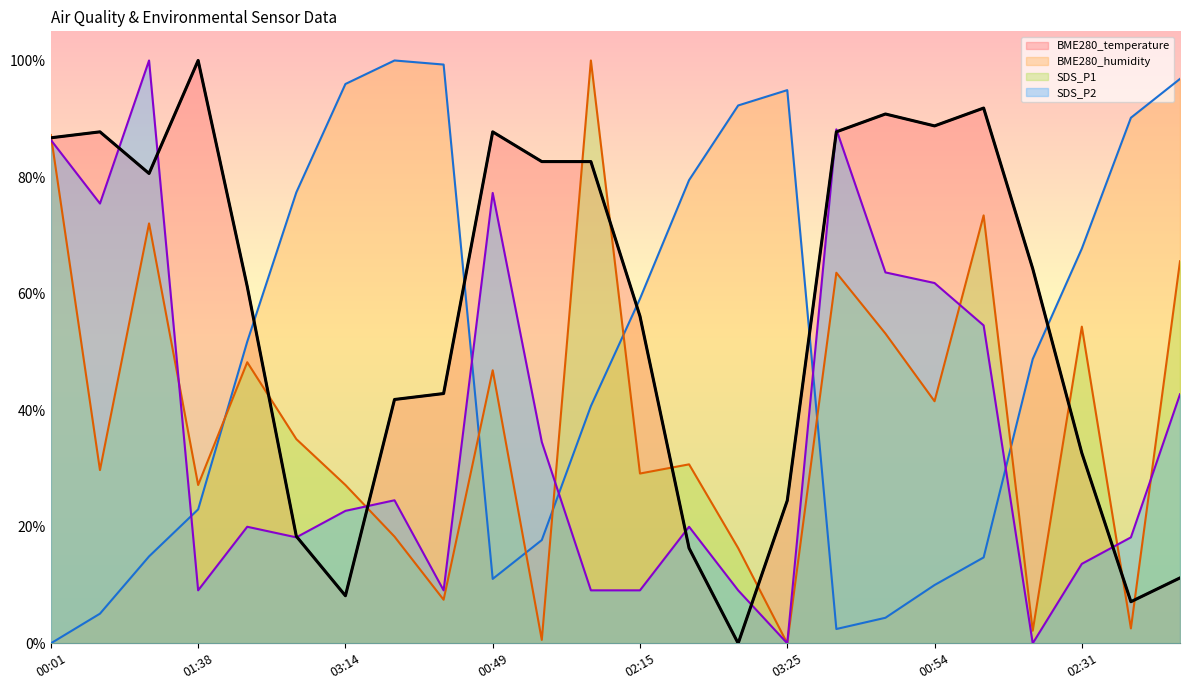

Reading left to right, extract all data points from this chart.

BME280_temperature: 0.9	0.9	0.8	1.0	0.6	0.2	0.1	0.4	0.4	0.9	0.8	0.8	0.6	0.2	0.0	0.2	0.9	0.9	0.9	0.9	0.6	0.3	0.1	0.1
BME280_humidity: 0.0	0.1	0.1	0.2	0.5	0.8	1.0	1.0	1.0	0.1	0.2	0.4	0.6	0.8	0.9	0.9	0.0	0.0	0.1	0.1	0.5	0.7	0.9	1.0
SDS_P1: 0.9	0.3	0.7	0.3	0.5	0.4	0.3	0.2	0.1	0.5	0.0	1.0	0.3	0.3	0.2	0.0	0.6	0.5	0.4	0.7	0.0	0.5	0.0	0.7
SDS_P2: 0.9	0.8	1.0	0.1	0.2	0.2	0.2	0.2	0.1	0.8	0.3	0.1	0.1	0.2	0.1	0.0	0.9	0.6	0.6	0.5	0.0	0.1	0.2	0.4